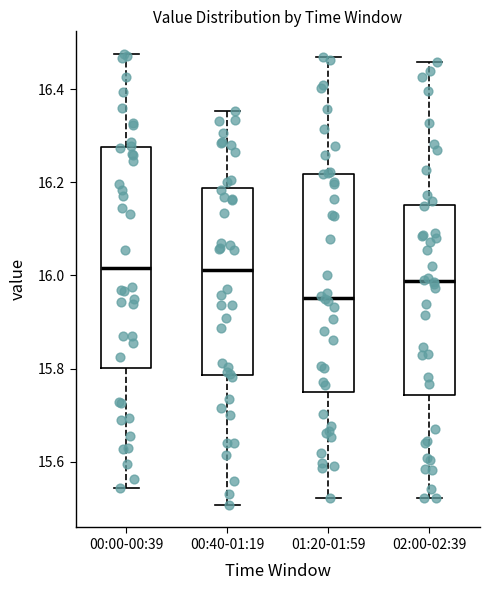

Reading left to right, read every box against the y-axis: the position of its median line, the range the box covers, and the ends of its whiskers. The values are not printed on the chart, so give them approximately, as read against the axis.

00:00-00:39: median 16.02, box 15.80 to 16.28, whiskers 15.54 to 16.48
00:40-01:19: median 16.02, box 15.78 to 16.18, whiskers 15.50 to 16.36
01:20-01:59: median 15.96, box 15.74 to 16.22, whiskers 15.52 to 16.46
02:00-02:39: median 15.98, box 15.74 to 16.16, whiskers 15.52 to 16.46